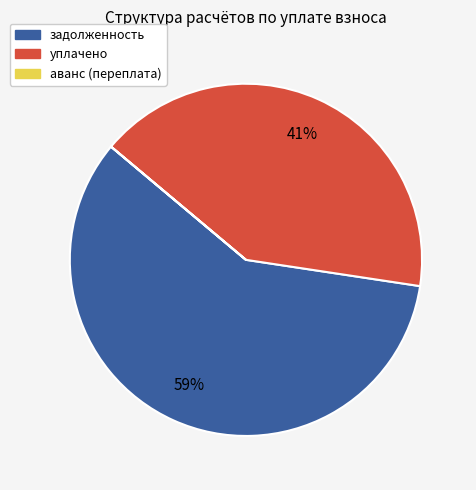

Is there a majority slice in this chart?

Yes